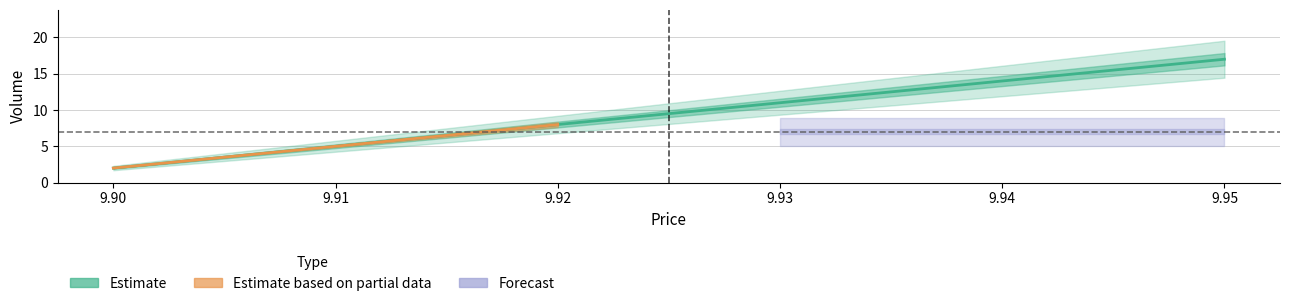

What is the smallest value displayed?

2